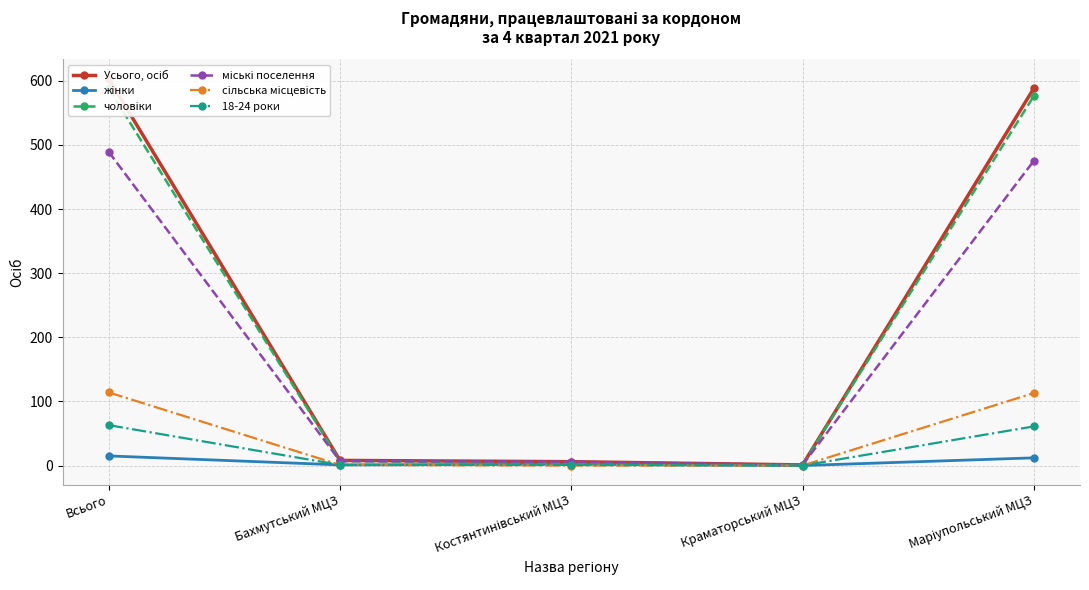

How many data points in Усього, осіб are above 8?

2